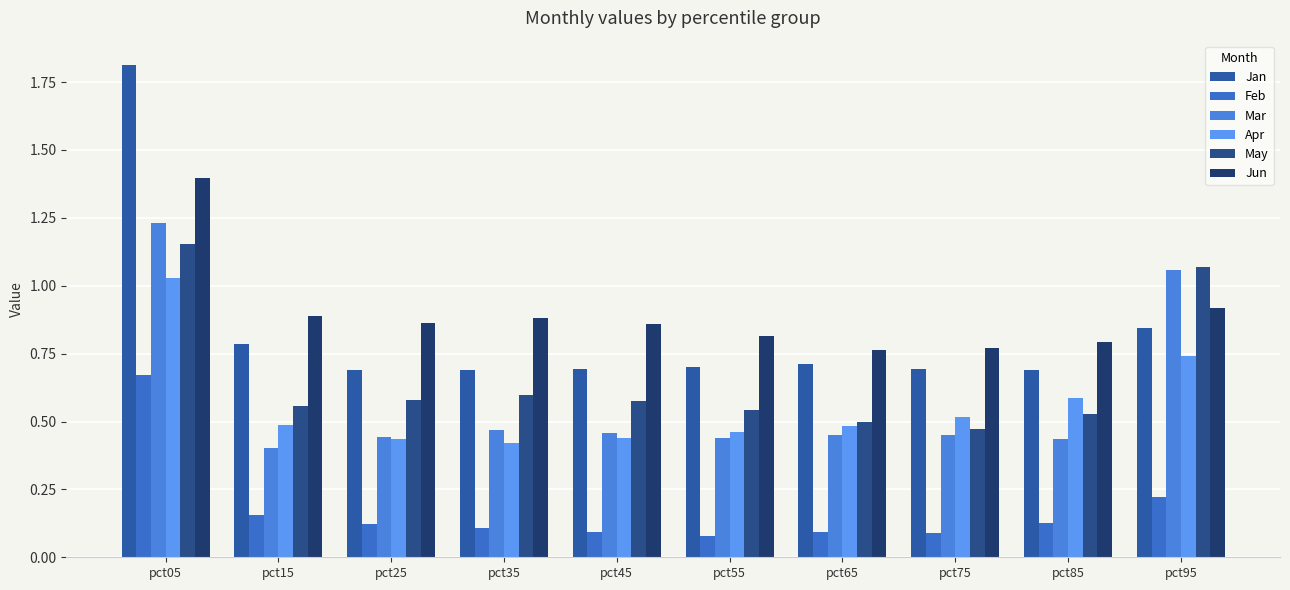

What is the difference between the maximum and minimum values in the Feb series?

0.6